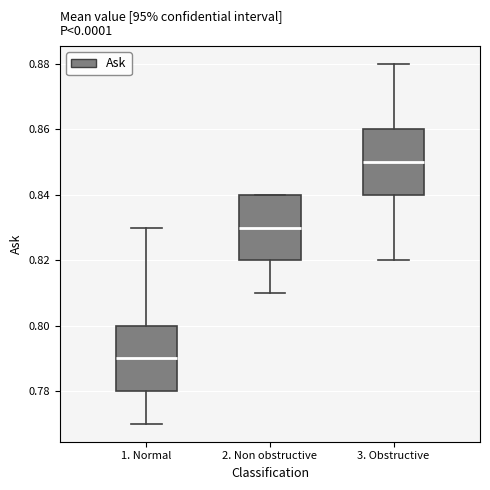

Reading left to right, read every box against the y-axis: the position of its median line, the range the box covers, and the ends of its whiskers. The values are not printed on the chart, so give them approximately, as read against the axis.

1. Normal: median 0.79, box 0.78 to 0.80, whiskers 0.77 to 0.83
2. Non obstructive: median 0.83, box 0.82 to 0.84, whiskers 0.81 to 0.84
3. Obstructive: median 0.85, box 0.84 to 0.86, whiskers 0.82 to 0.88